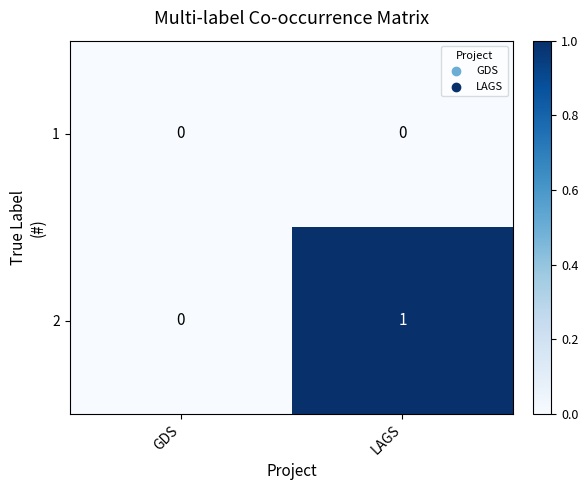

Reading left to right, list all the values displayed in this chart.

1: 0	0
2: 0	1